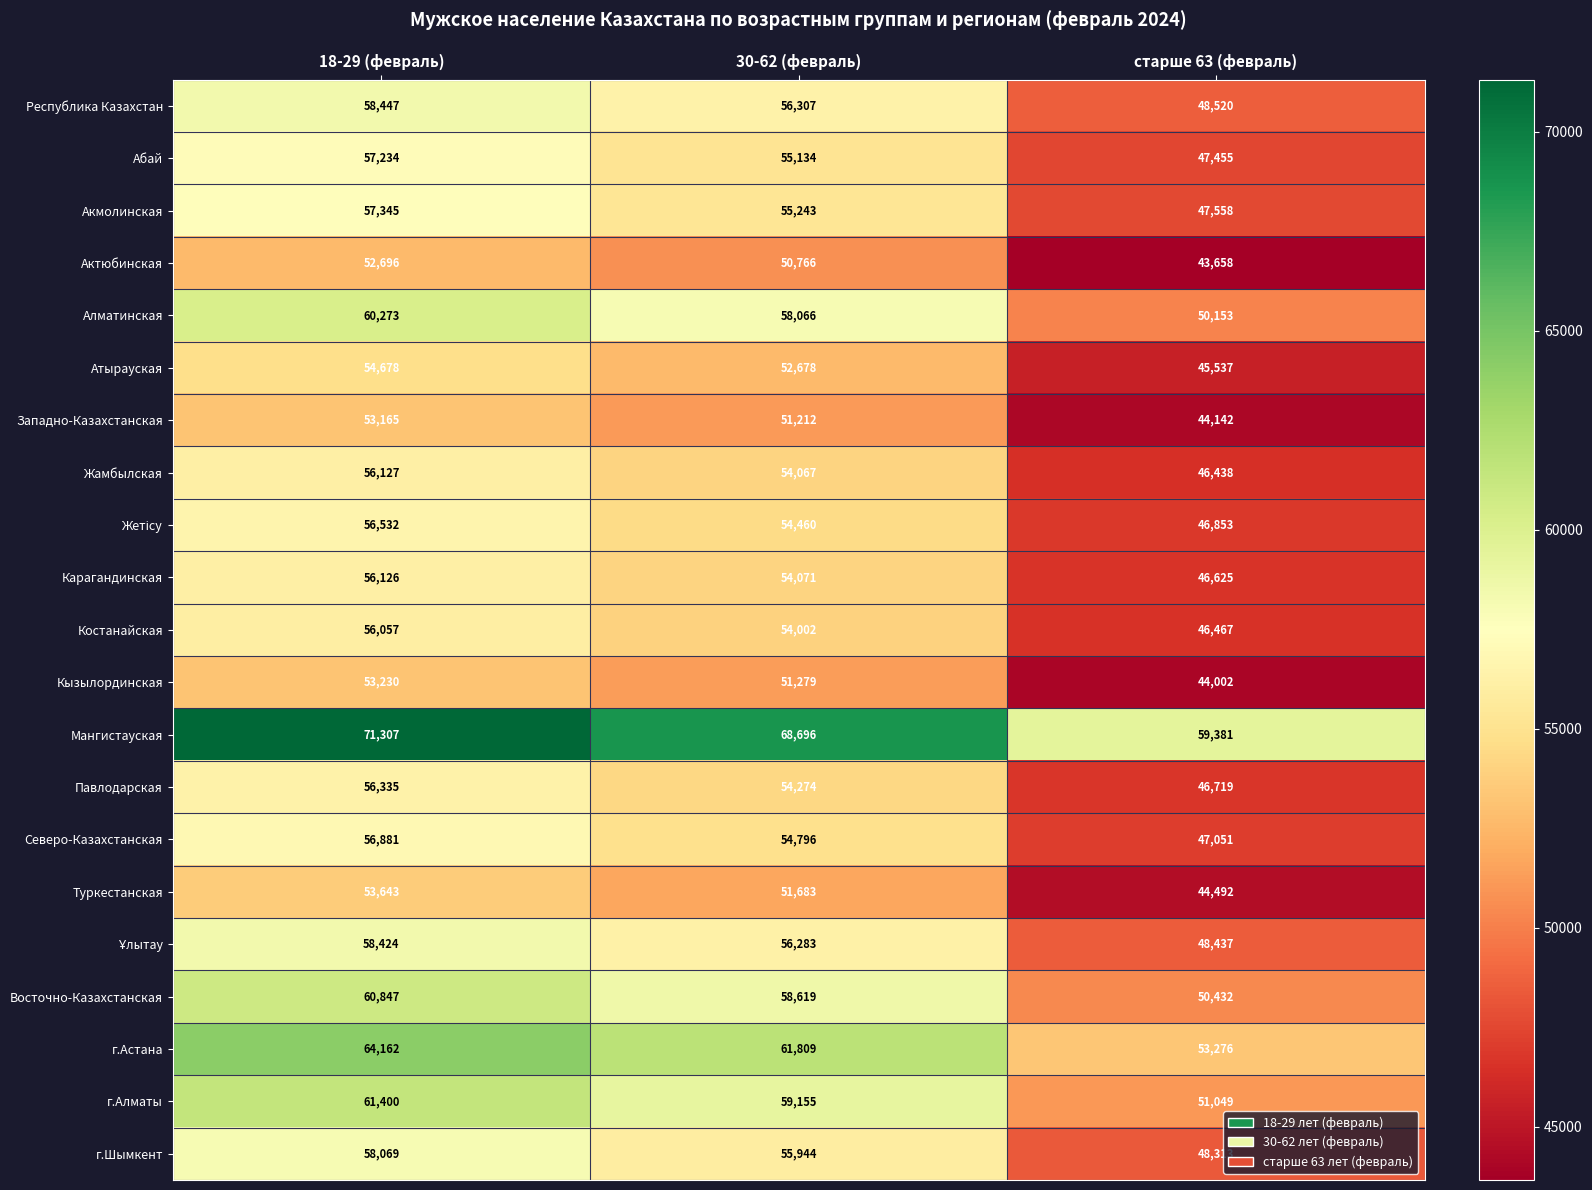

Which series changed the most between 18-29 (февраль) and 30-62 (февраль)?

Мангистауская